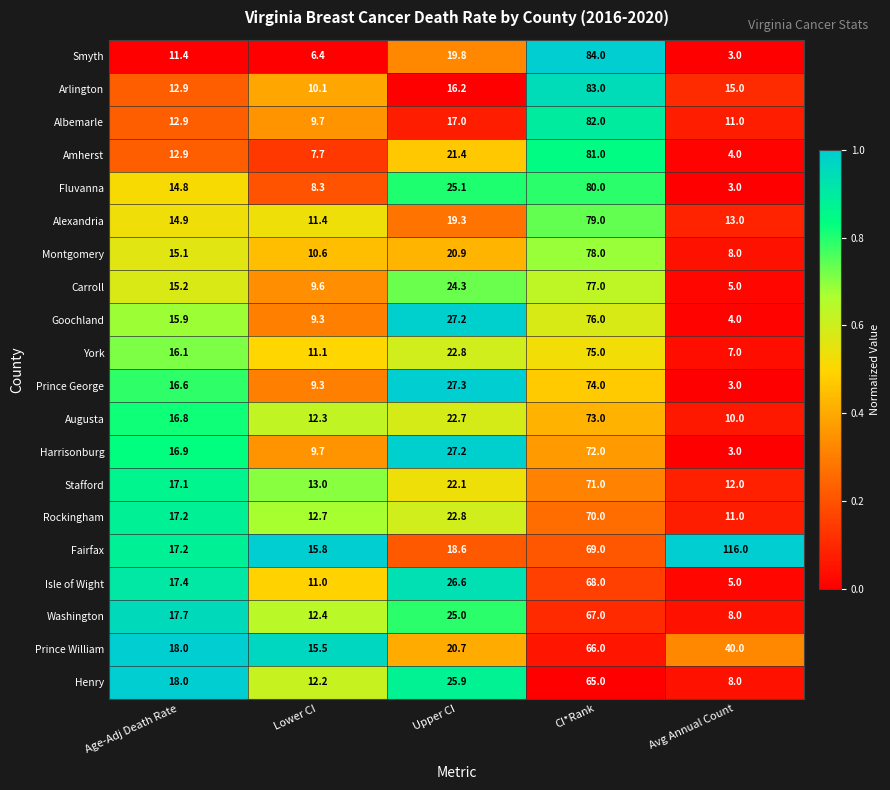

How many data points does each series have?

5